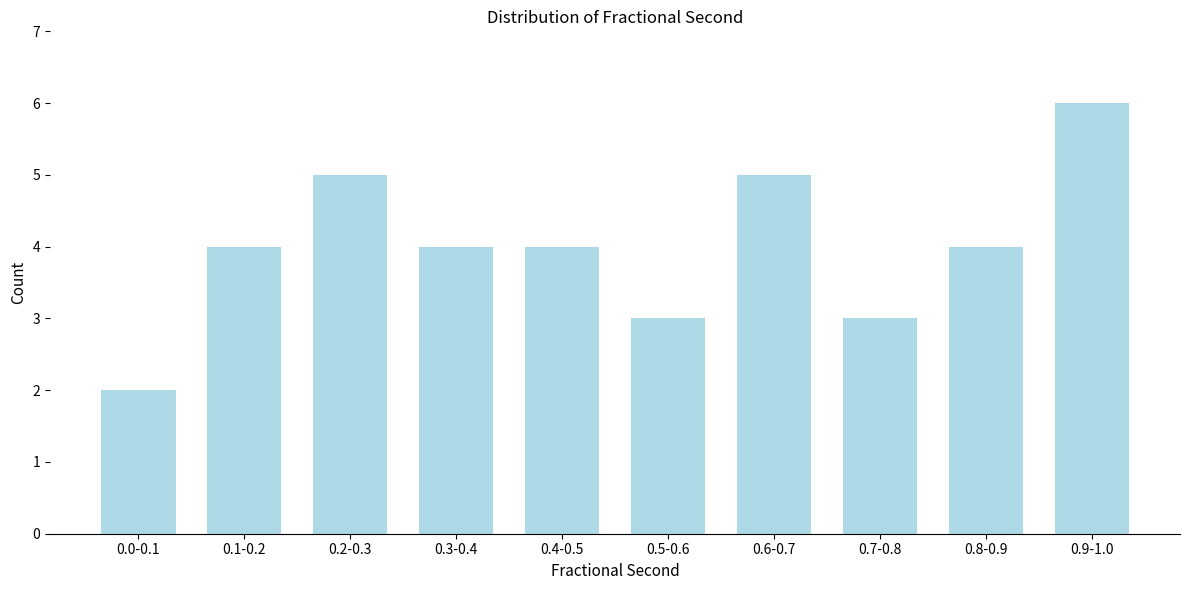

Reading right to left, extract all data points from this chart.

6	4	3	5	3	4	4	5	4	2